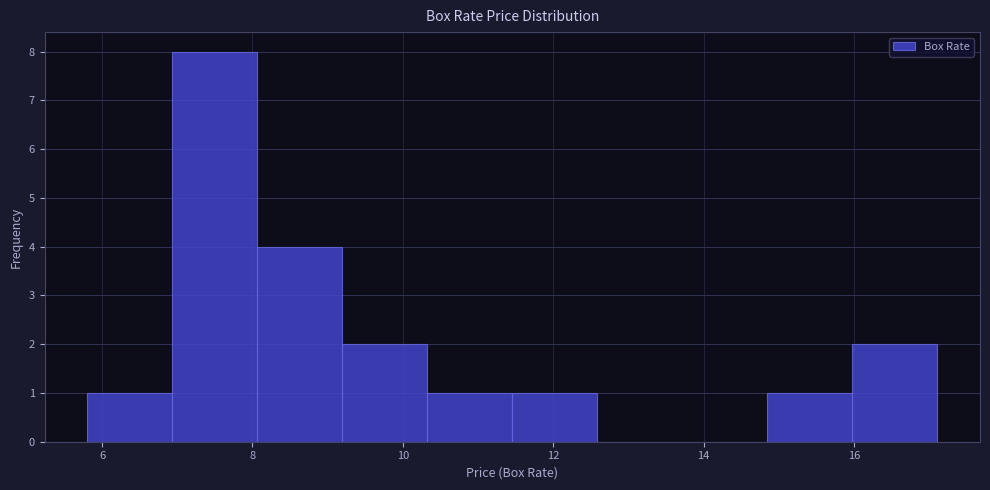

Over which range of the x-axis is the bar tallest?

7.0 to 8.0